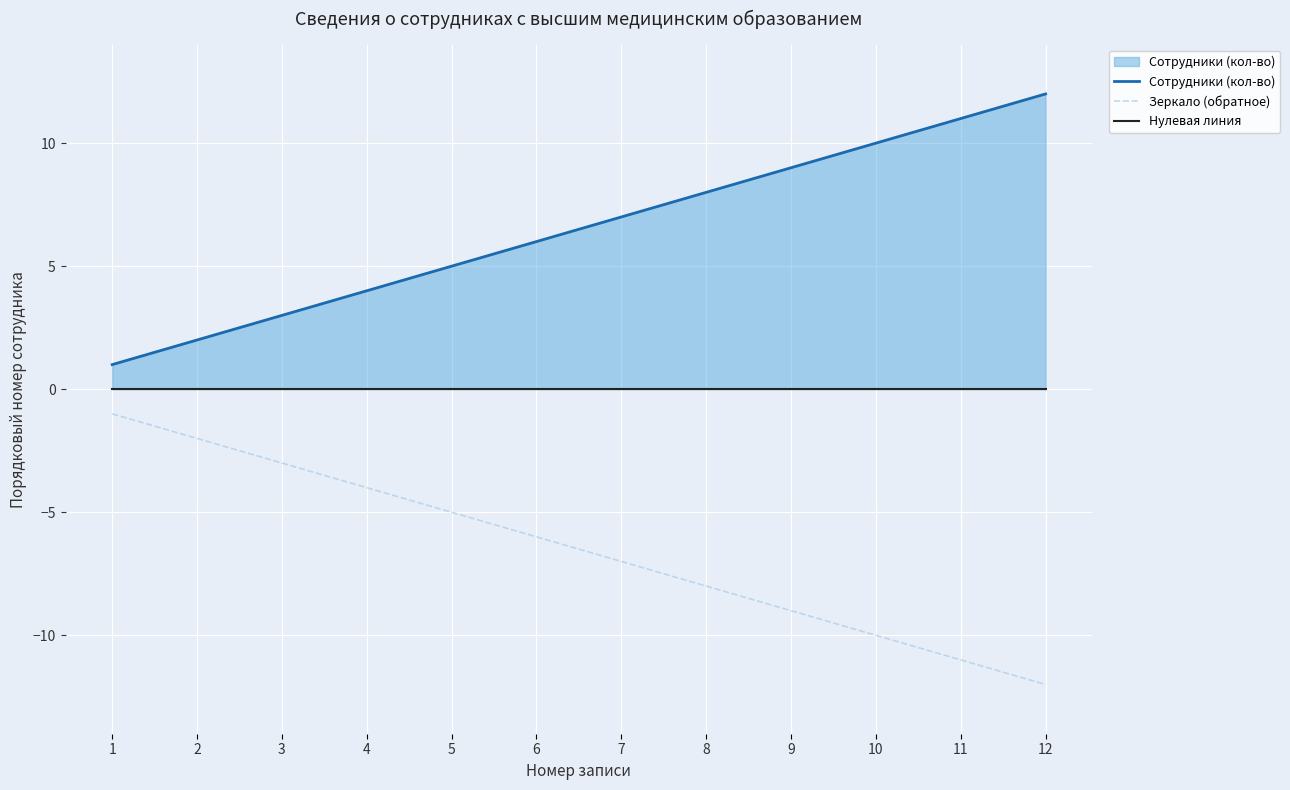

Does the chart display data point markers on the line(s)?

No